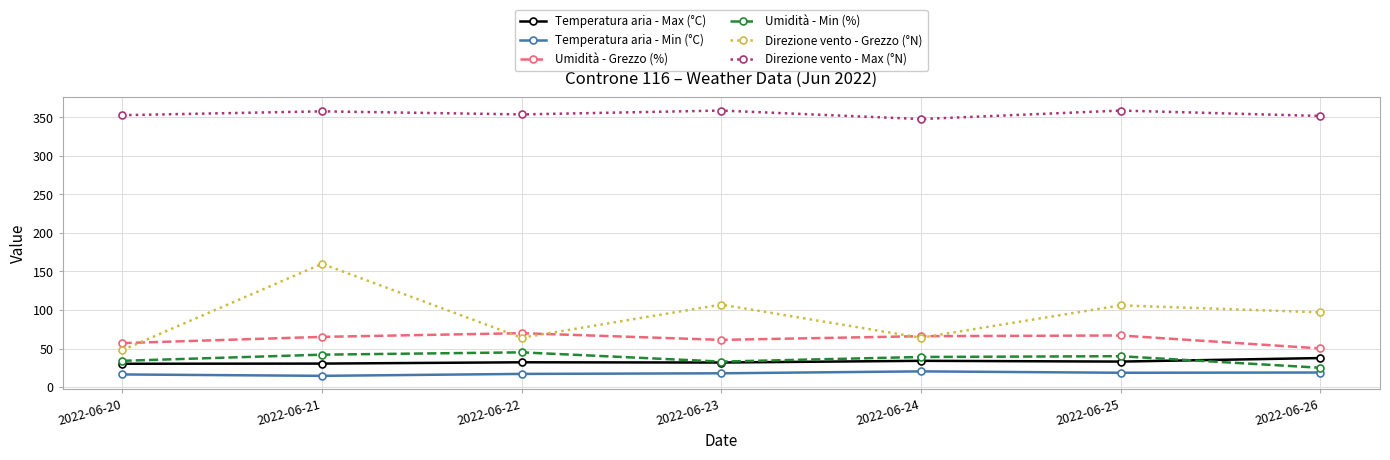

True or false: Direzione vento - Grezzo (°N) has more than 2 interior local peaks.

True